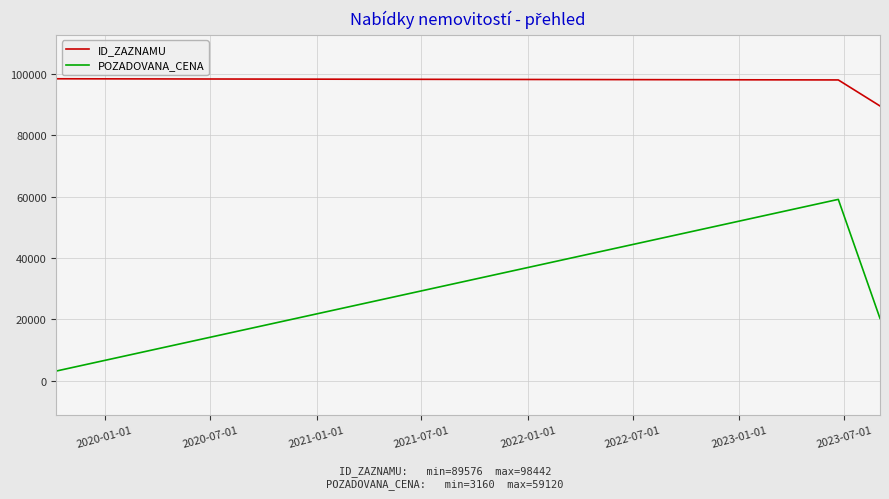

List the series in order of their overall mean, highest first.

ID_ZAZNAMU, POZADOVANA_CENA